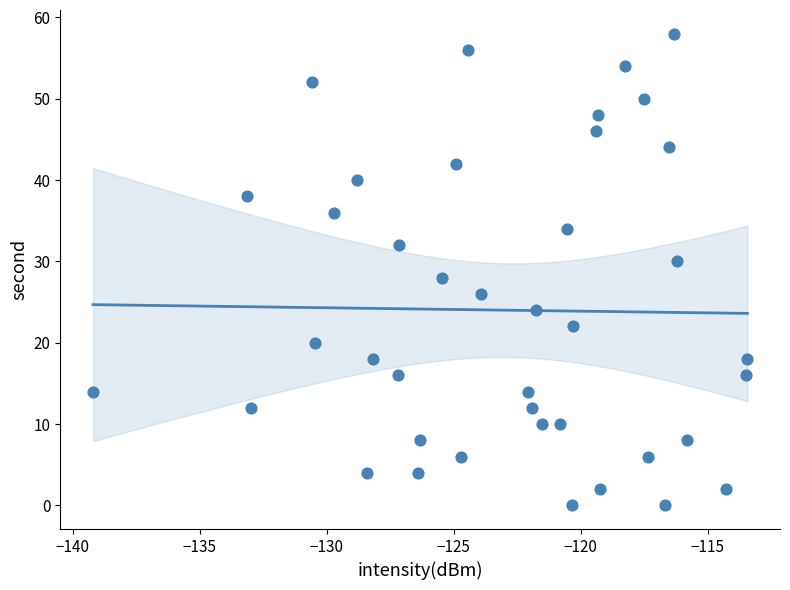

What is the range of Y values (max minus min)?

58